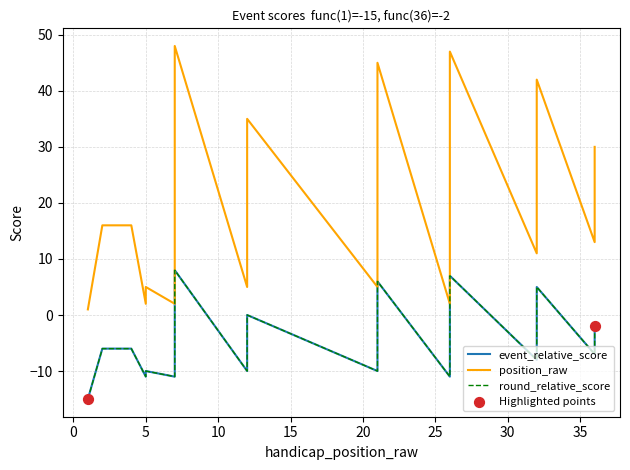

What is the total value across all series at 12?

-15